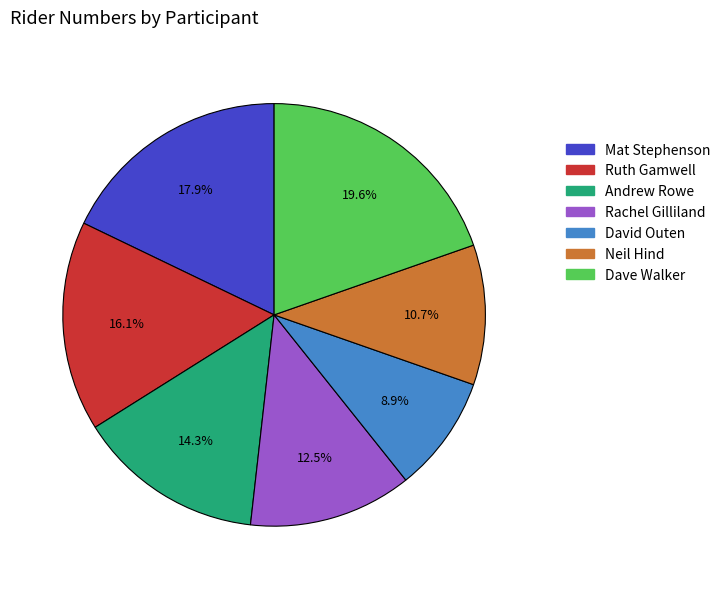

Which slice is the smallest?

David Outen